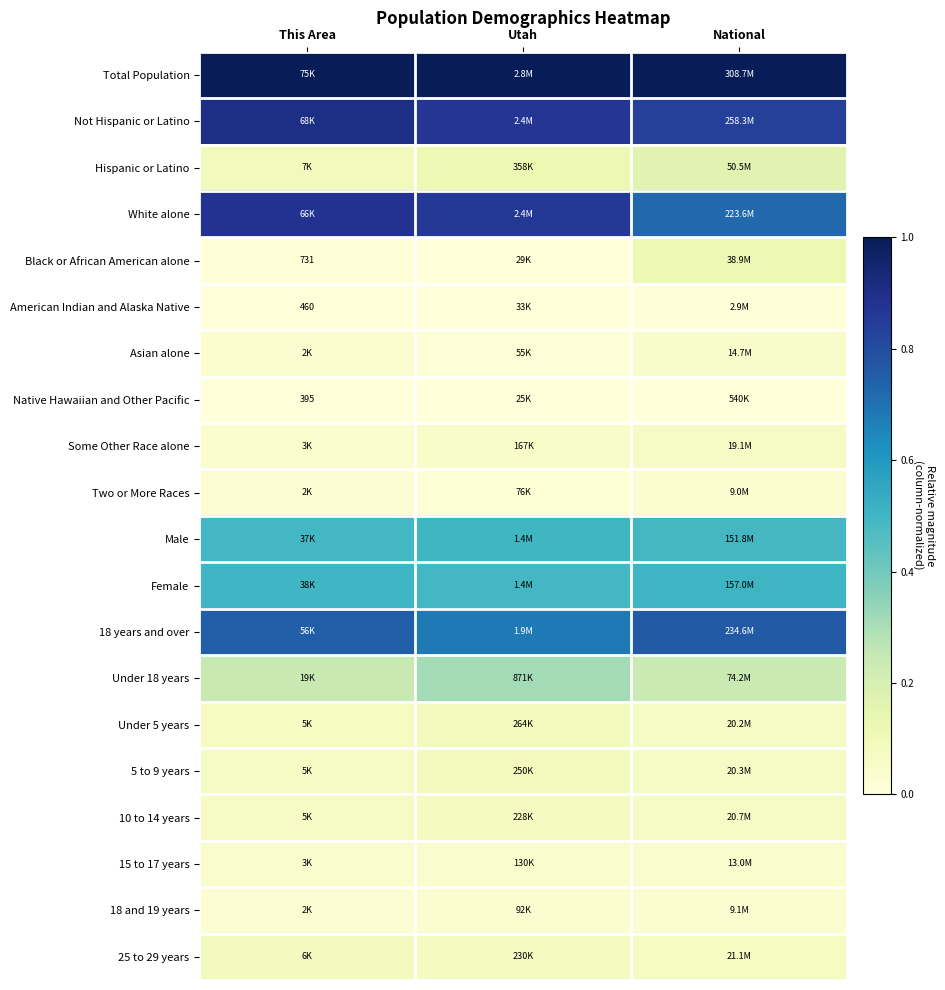

At which label is Some Other Race alone closest to 0?

This Area